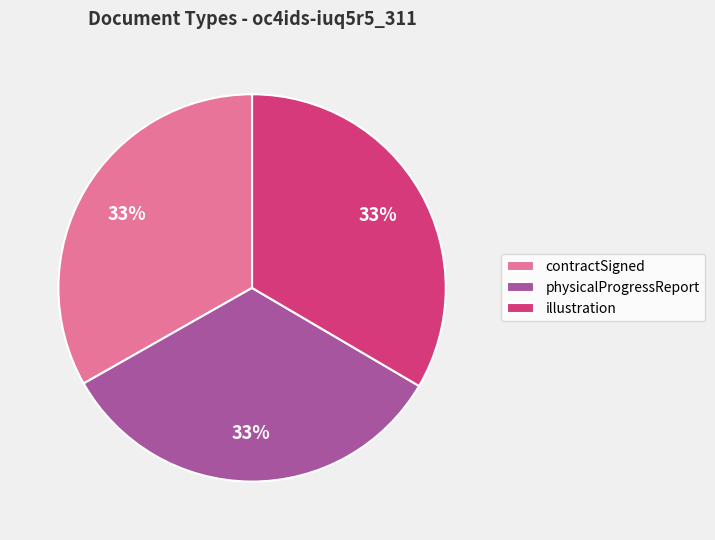

Is it true that illustration is 20% of the pie?

False